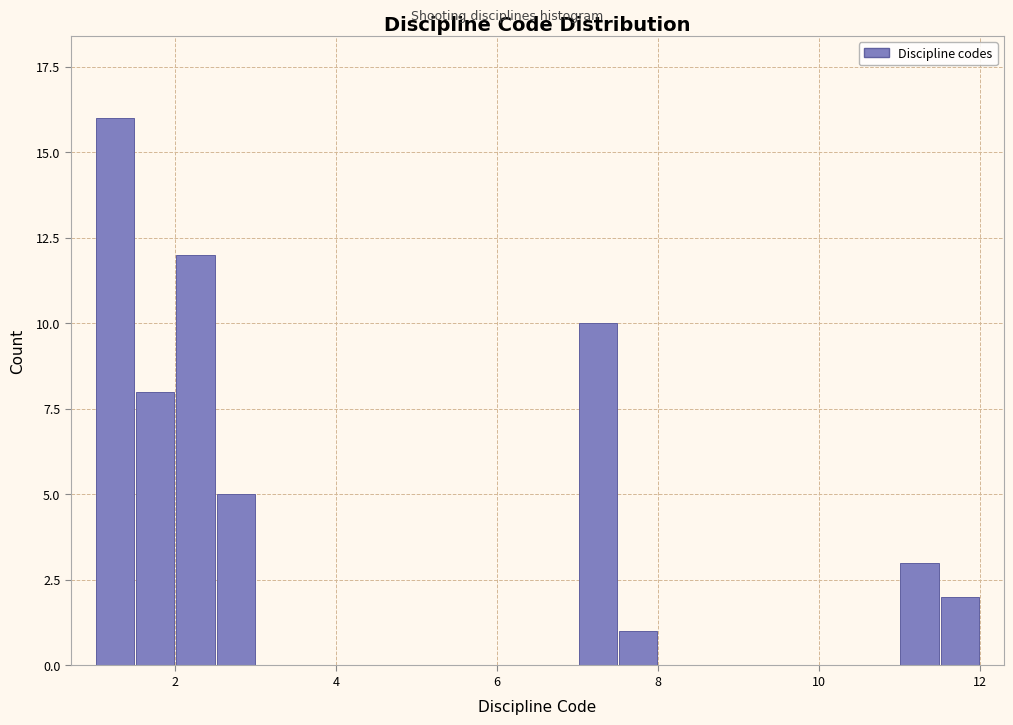

Read against the x-axis, roughly where is the centre of the tallest bar?

1.2